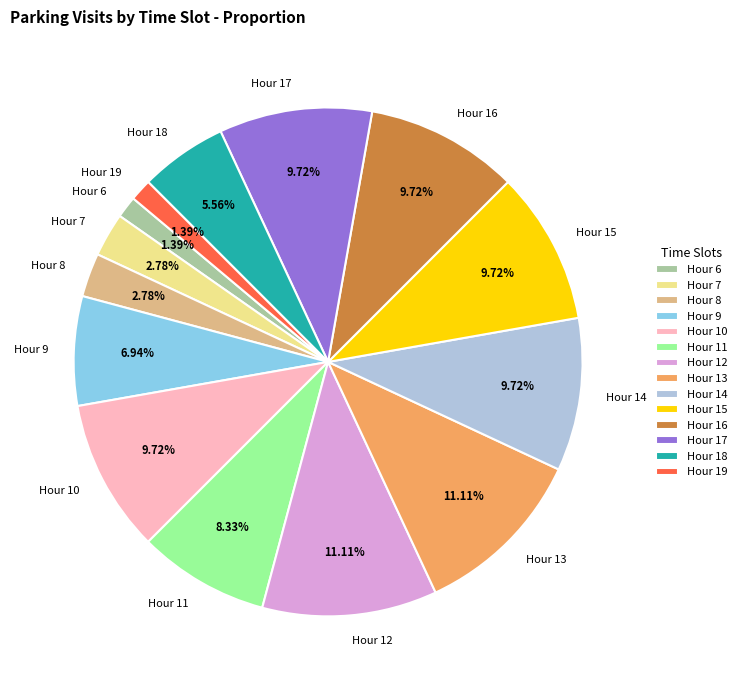

Do Hour 7 and Hour 17 together represent more than half of the pie?

No